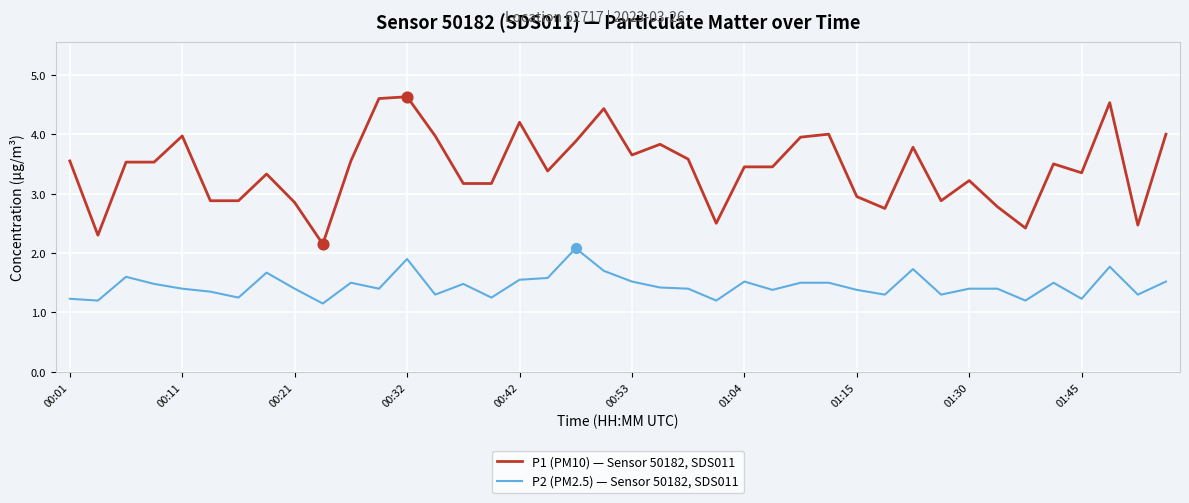

Which series has the largest total across all categories?

P1 (PM10) — Sensor 50182, SDS011